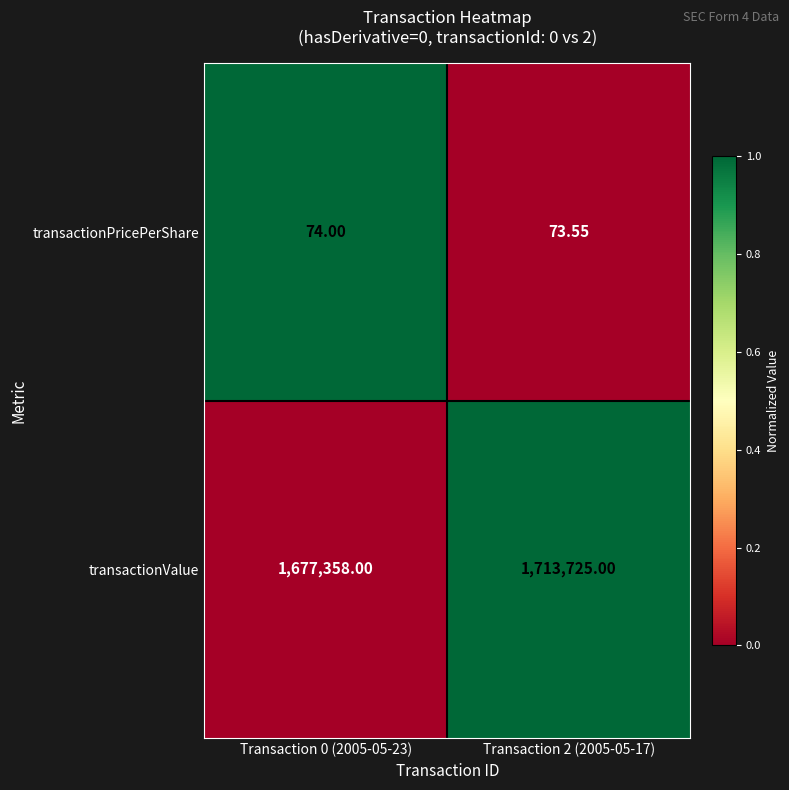

Between Transaction 0 (2005-05-23) and Transaction 2 (2005-05-17), which series saw the biggest shift?

transactionValue